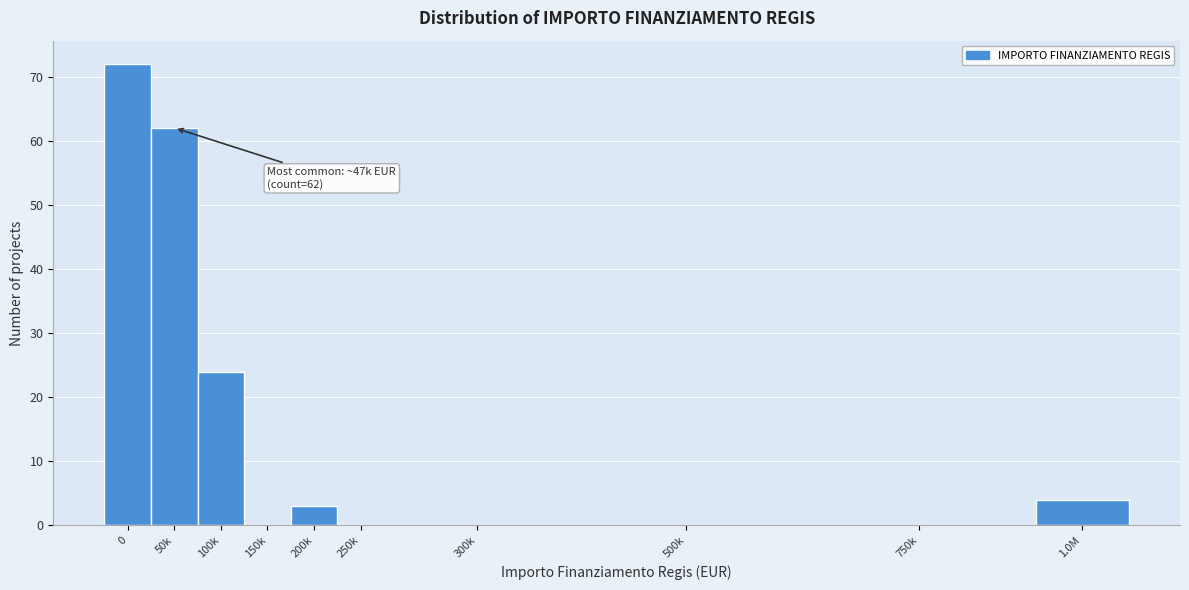

Reading left to right, what are all the values shown in this chart?

0=72	50k=62	100k=24	150k=0	200k=3	250k=0	300k=0	500k=0	750k=0	1.0M=4